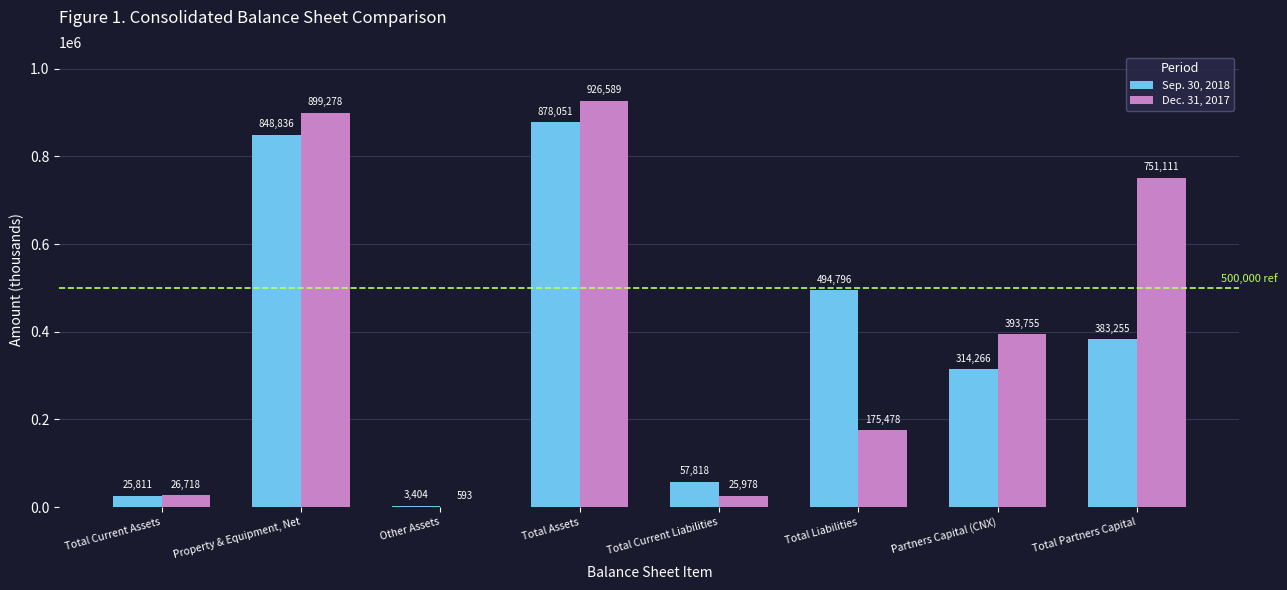

Is the value of Sep. 30, 2018 at Total Current Liabilities greater than the value of Dec. 31, 2017 at Total Current Assets?

Yes